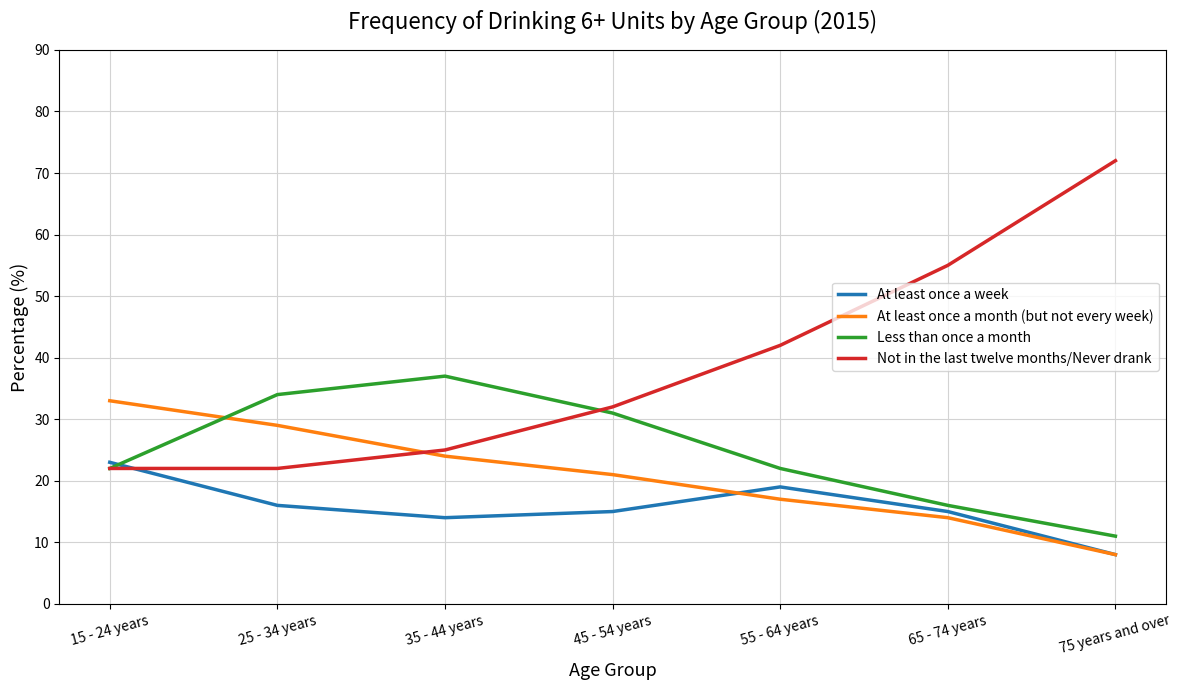

Between 15 - 24 years and 65 - 74 years, which series saw the biggest shift?

Not in the last twelve months/Never drank